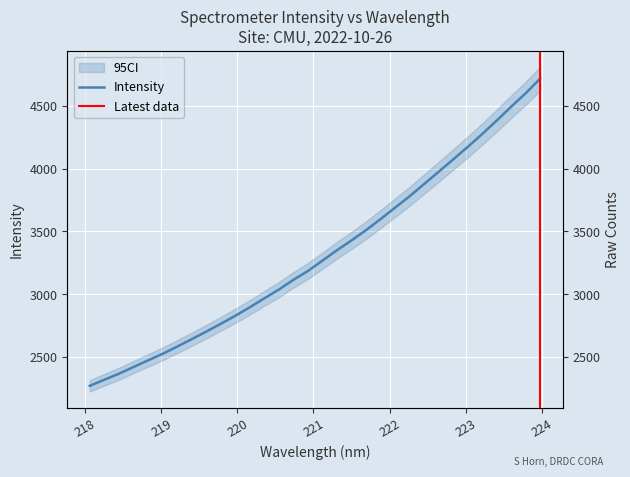

What position from the right is 218.0596?

32